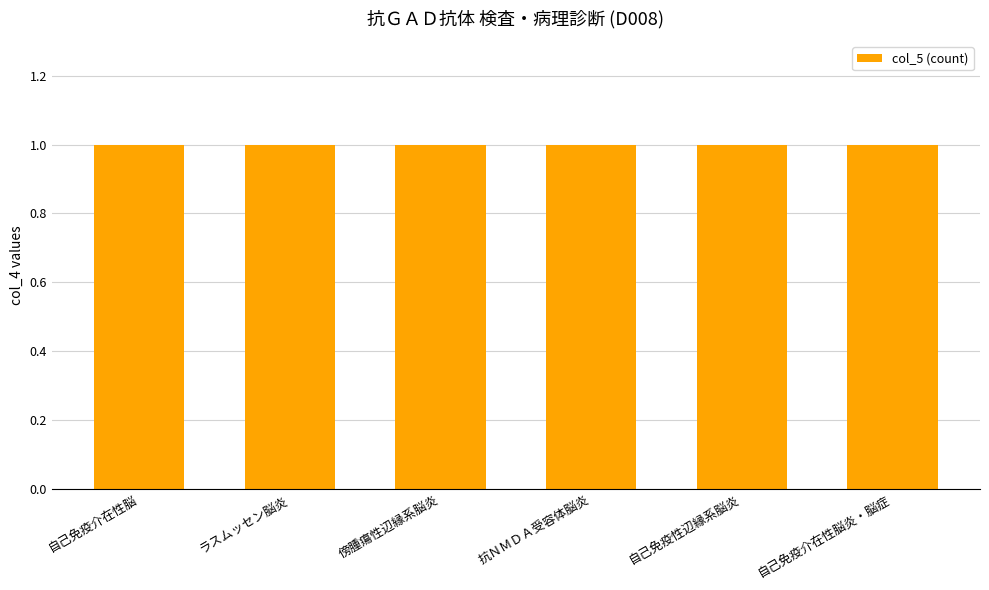

At which category is the sum across all series the highest?

自己免疫介在性脳